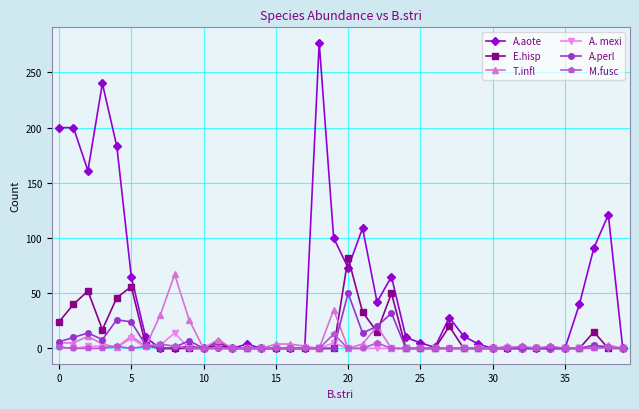

Which series has the largest range (max minus min)?

A.aote